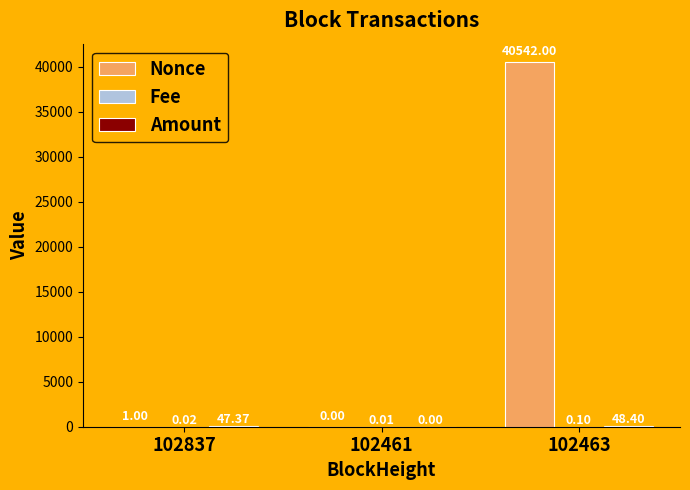

Which series changed the most between 102461 and 102463?

Nonce